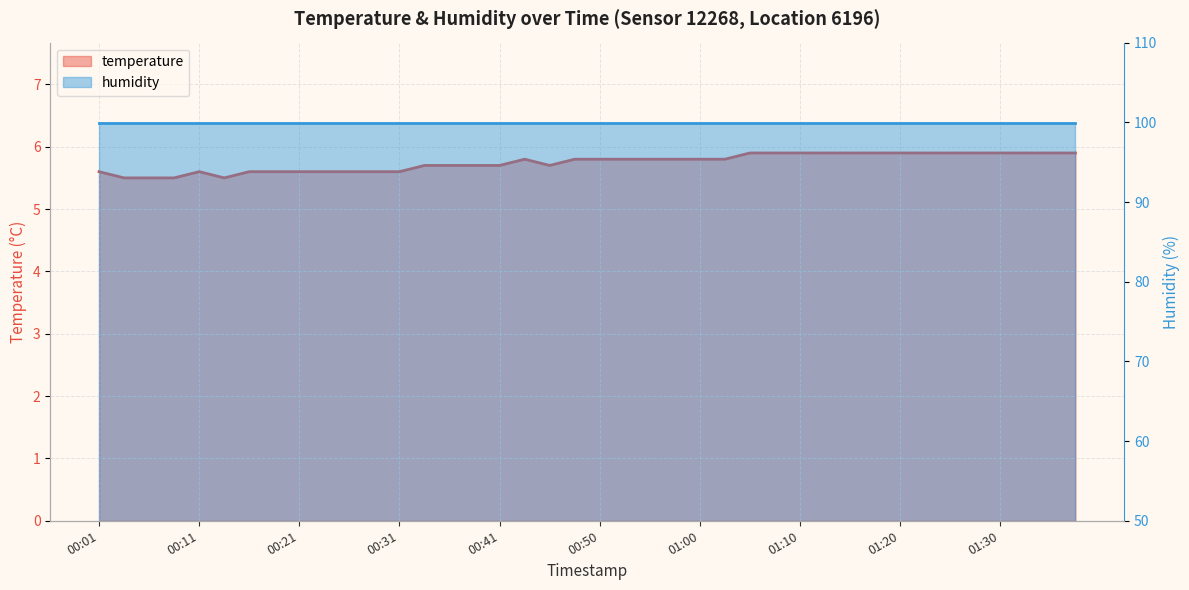

How many interior local valleys (lower than both neighbors) does the data have?

2